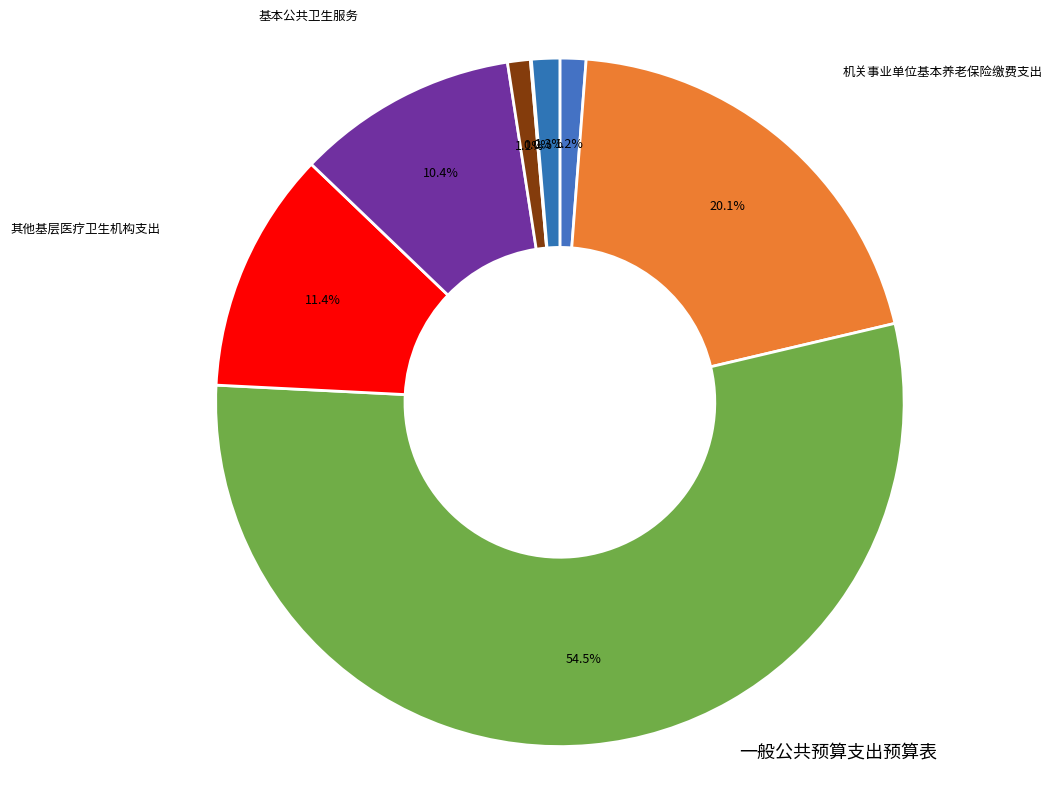

Approximately how many times larger is the value at 住房公积金 compared to 事业单位医疗?

1.2